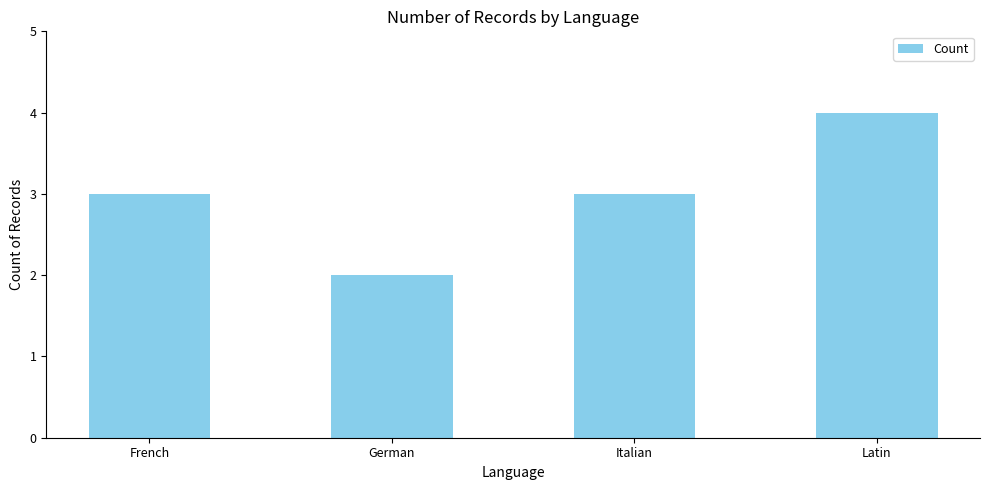

Reading left to right, transcribe all the data shown in this chart.

French=3	German=2	Italian=3	Latin=4